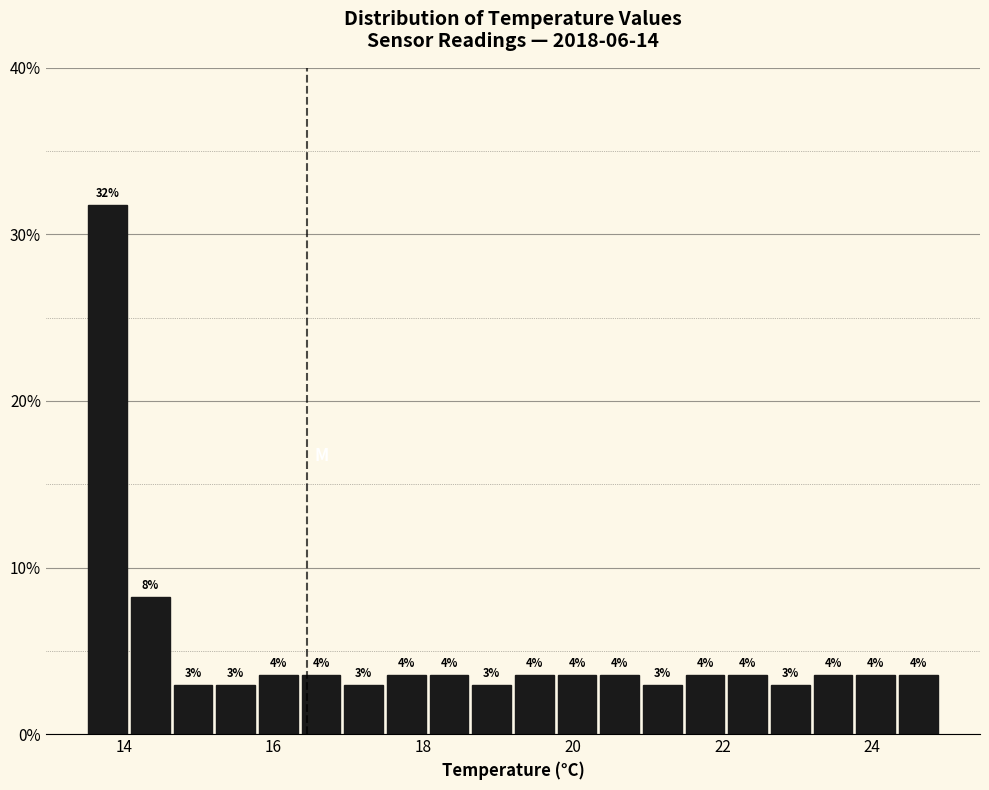

Around what value on the x-axis is the tallest bar? Give the approximate position of its centre, as read against the axis.

13.8